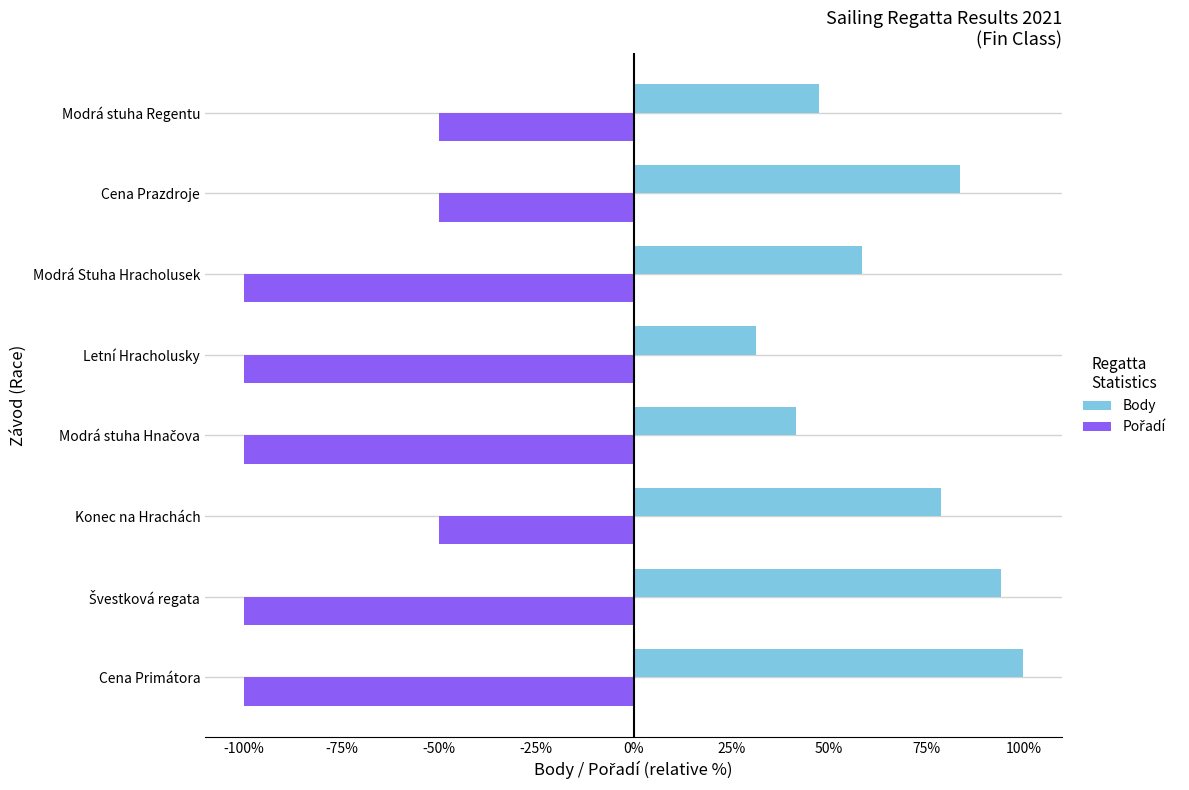

Read the Body value at Modrá stuha Regentu.

47.6